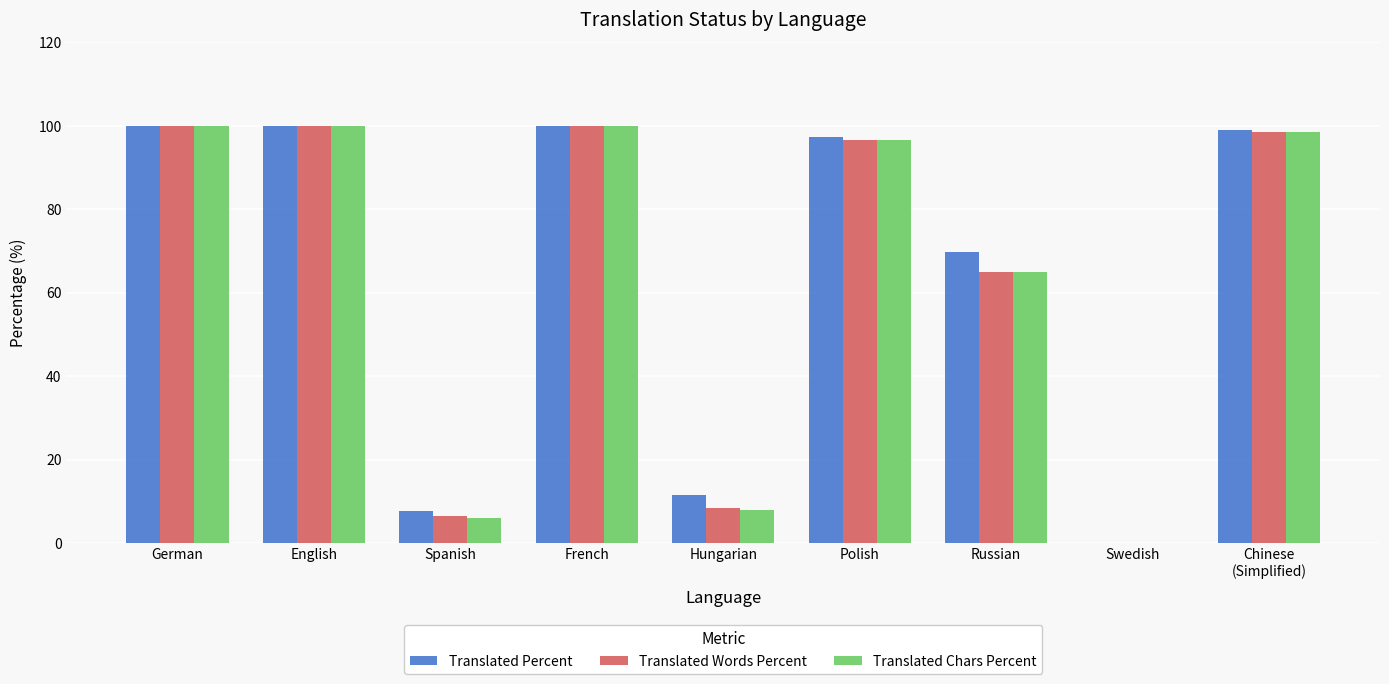

Is the value of Translated Percent at Spanish greater than the value of Translated Chars Percent at German?

No